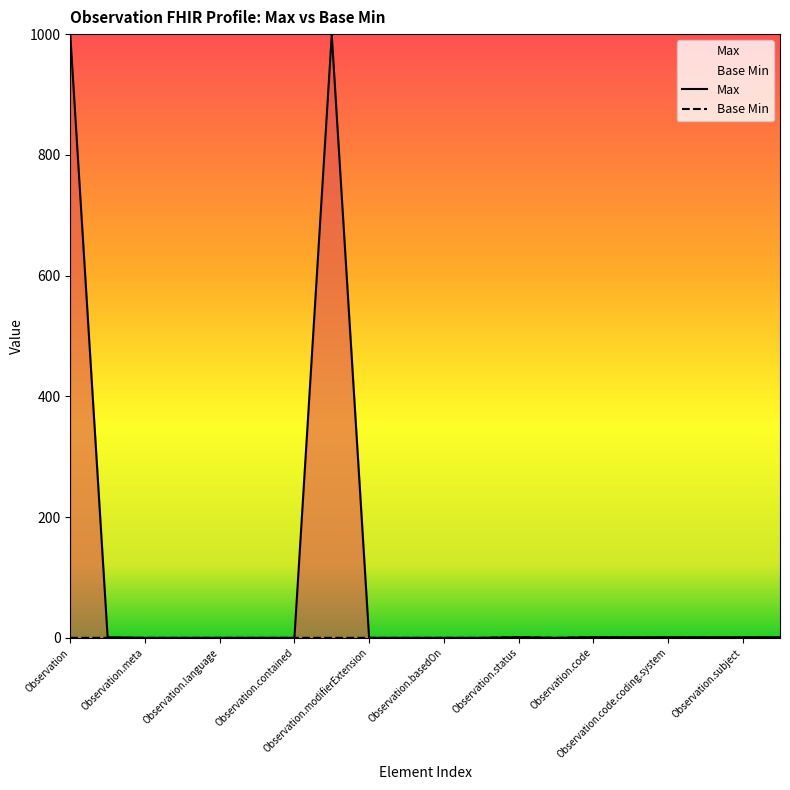

What is the sum of the Max values at Observation.status and Observation.subject?

2